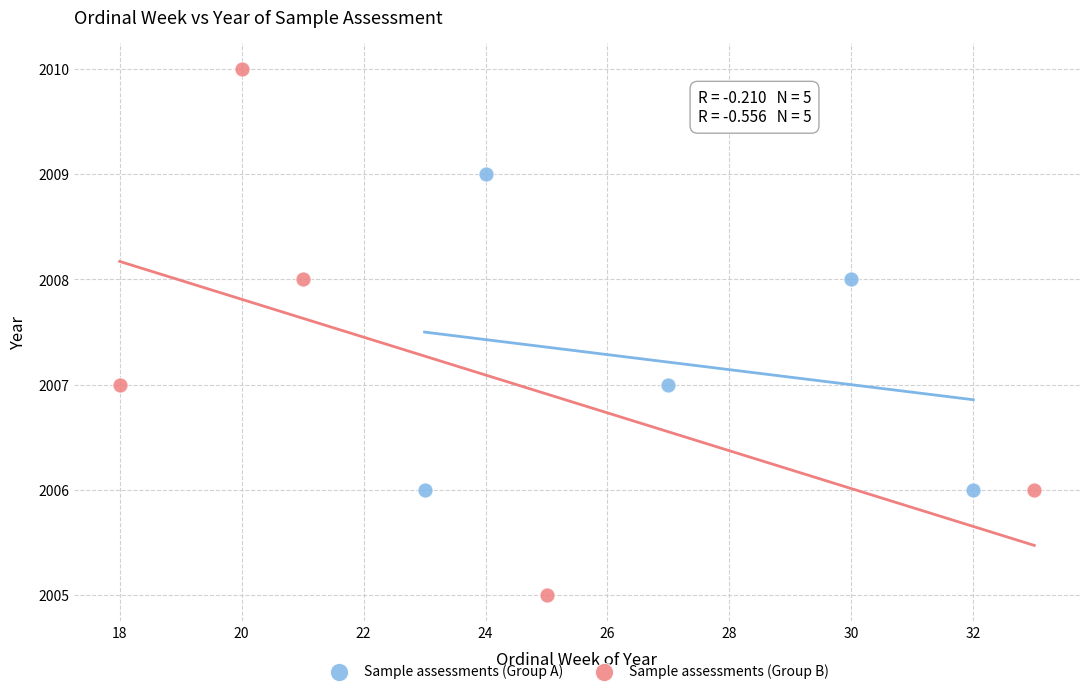

Which series has the largest Y range (max minus min)?

Sample assessments (Group B)